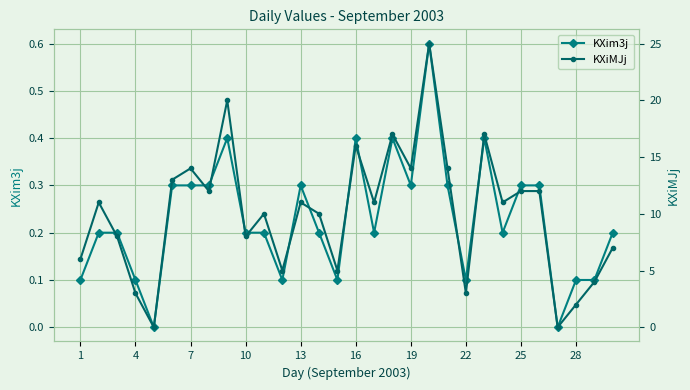

What is the highest value of the KXim3j series?

0.6